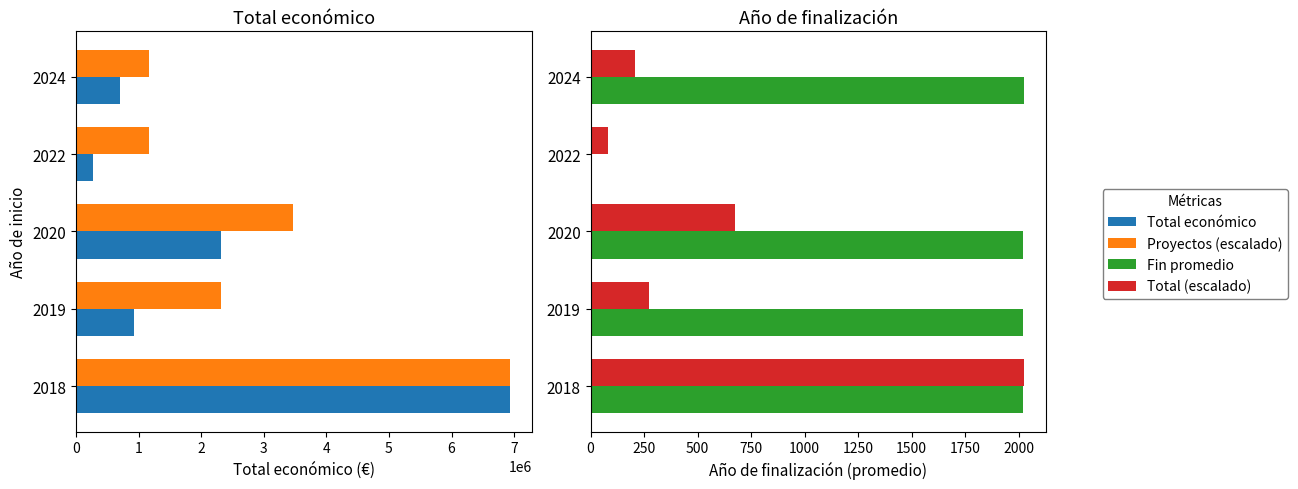

Read the Proyectos (escalado) value at 2020.

3468224.0